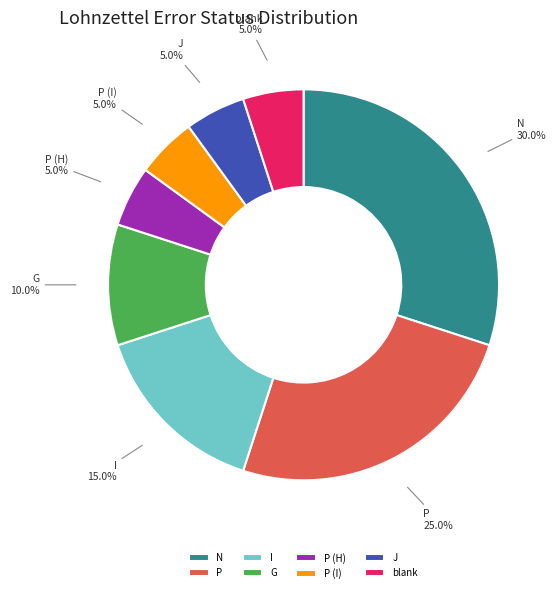

To the nearest percent, what percentage of the pie is I?

15%